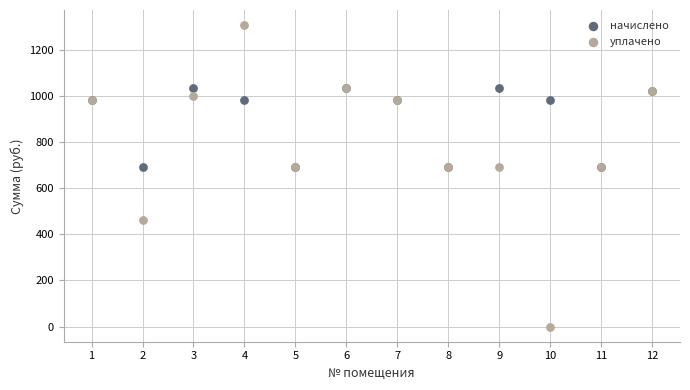

What are all the series names shown in the legend?

начислено, уплачено